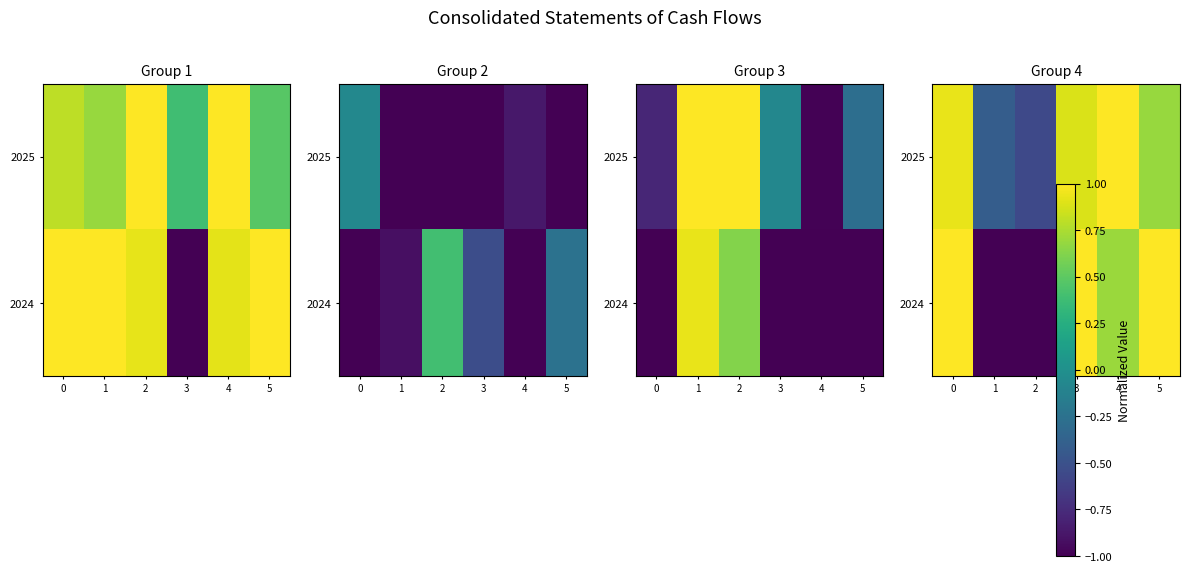

At which category does the chart reach its peak across all series?

4